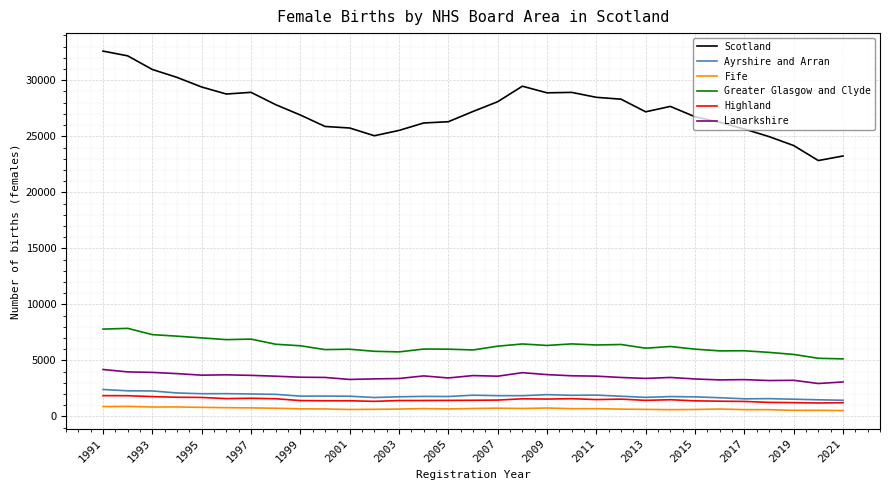

Which series has the widest spread of values?

Scotland